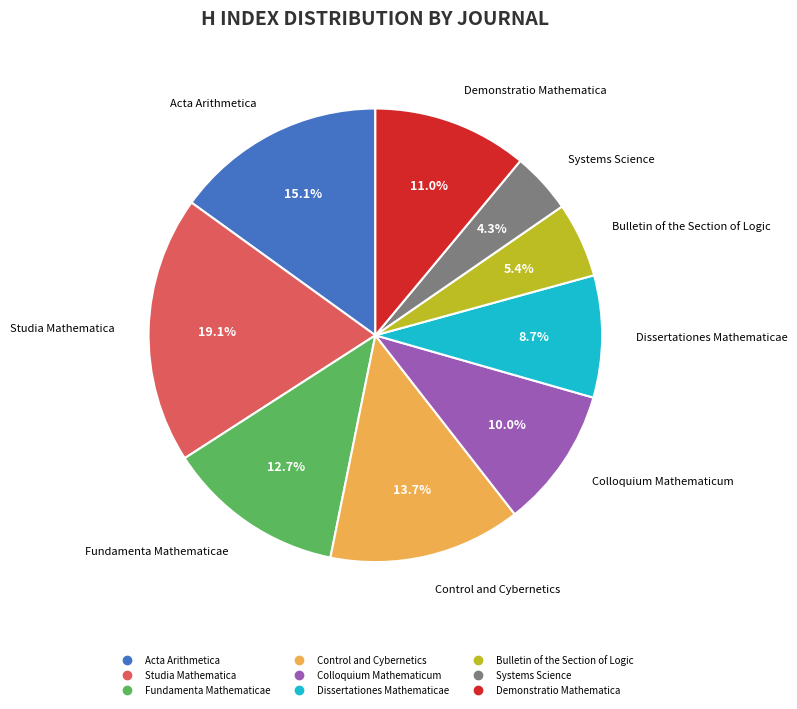

To the nearest percent, what percentage of the pie is Colloquium Mathematicum?

10%